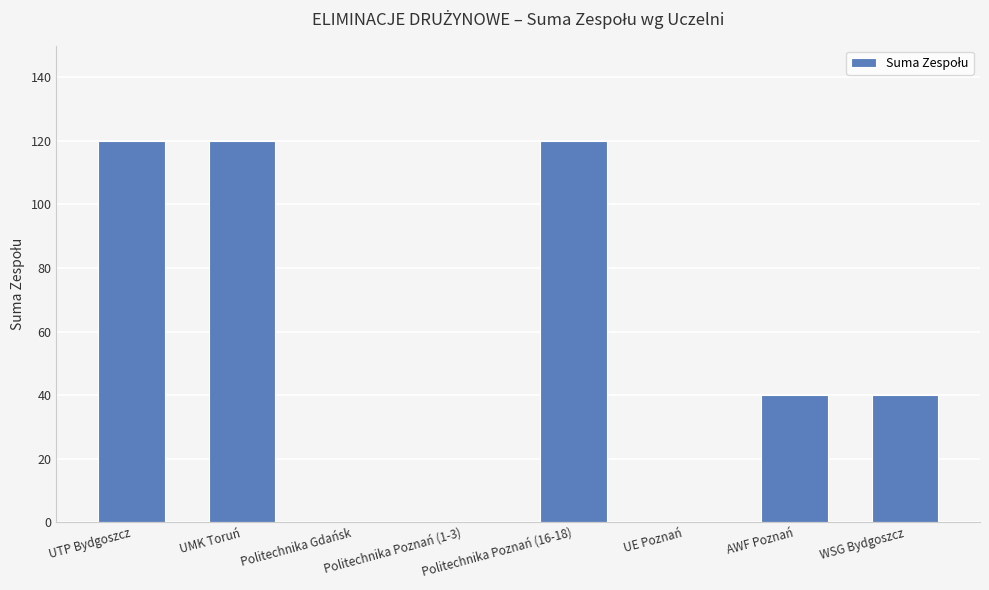

Is it true that the value at AWF Poznań is 25?

False